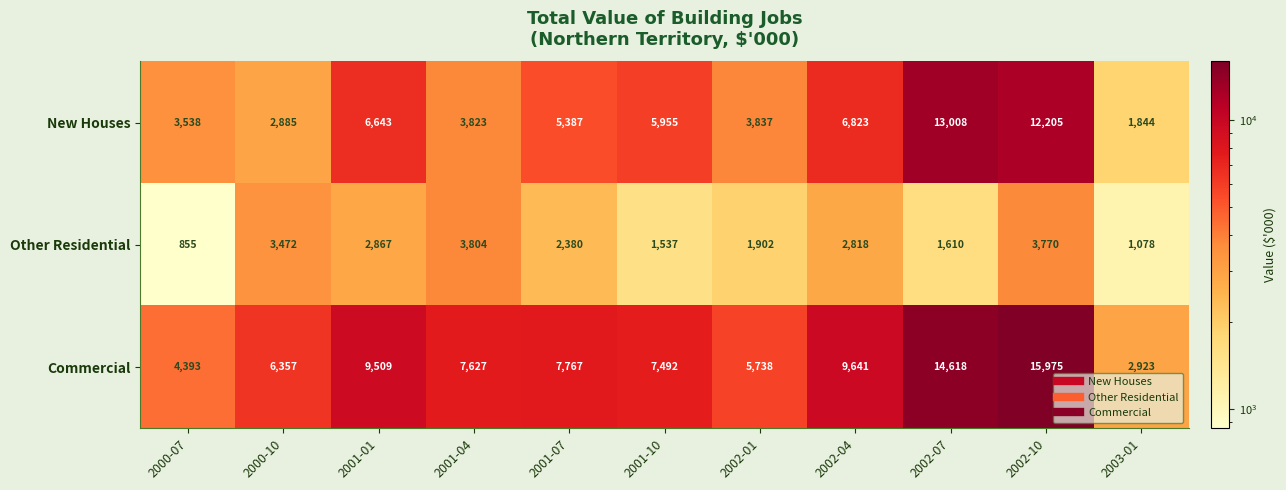

At which category is the sum across all series the highest?

2002-10